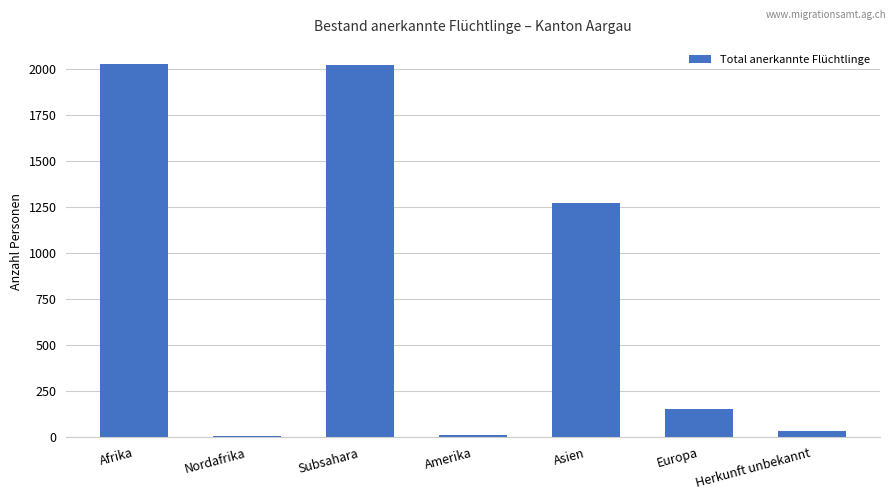

What is the ratio of the value at Europa to the value at Nordafrika?

25.7